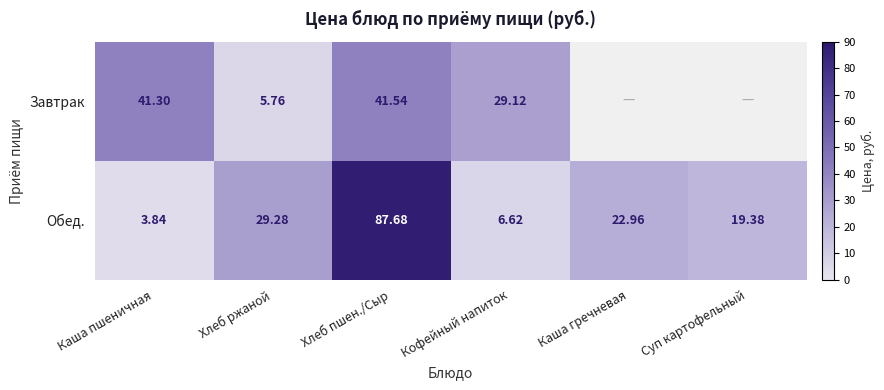

How many series are shown in this chart?

2